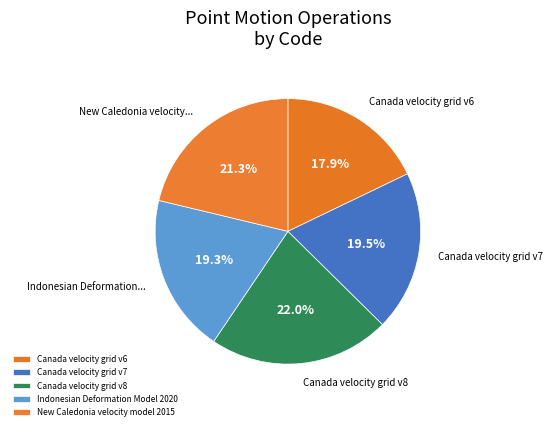

Approximately how many times larger is the value at Canada velocity grid v7 compared to New Caledonia velocity model 2015?

0.9